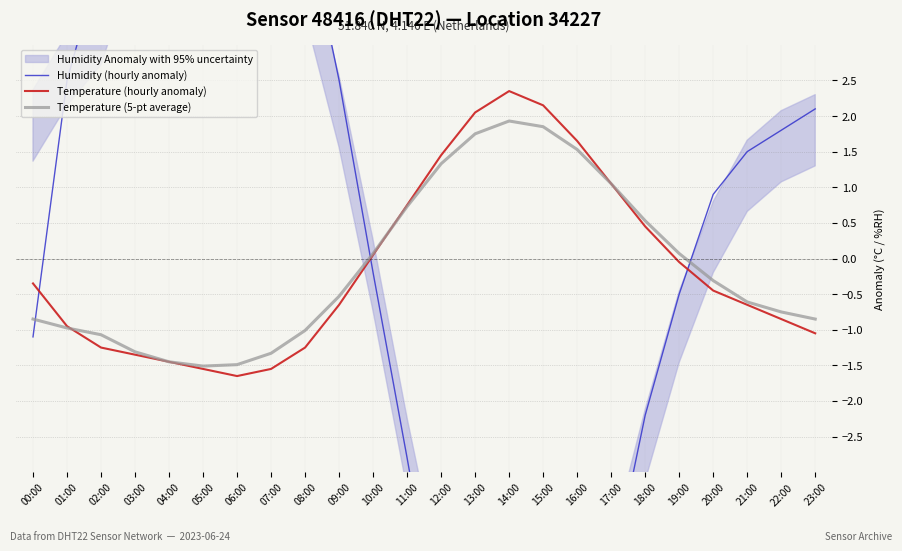

Reading left to right, transcribe all the data shown in this chart.

Humidity (hourly anomaly): -1.1	2.5	4.2	5.0	5.5	6.1	6.5	6.0	4.8	2.5	-0.2	-2.8	-5.5	-7.7	-8.9	-8.4	-6.8	-4.5	-2.2	-0.5	0.9	1.5	1.8	2.1
Temperature (hourly anomaly): -0.3	-0.9	-1.2	-1.4	-1.4	-1.6	-1.6	-1.6	-1.2	-0.7	0.1	0.8	1.4	2.0	2.4	2.1	1.6	1.1	0.5	-0.1	-0.5	-0.7	-0.8	-1.1
Temperature (5-pt average): -0.8	-1.0	-1.1	-1.3	-1.4	-1.5	-1.5	-1.3	-1.0	-0.5	0.1	0.7	1.3	1.8	1.9	1.9	1.5	1.1	0.5	0.1	-0.3	-0.6	-0.8	-0.8